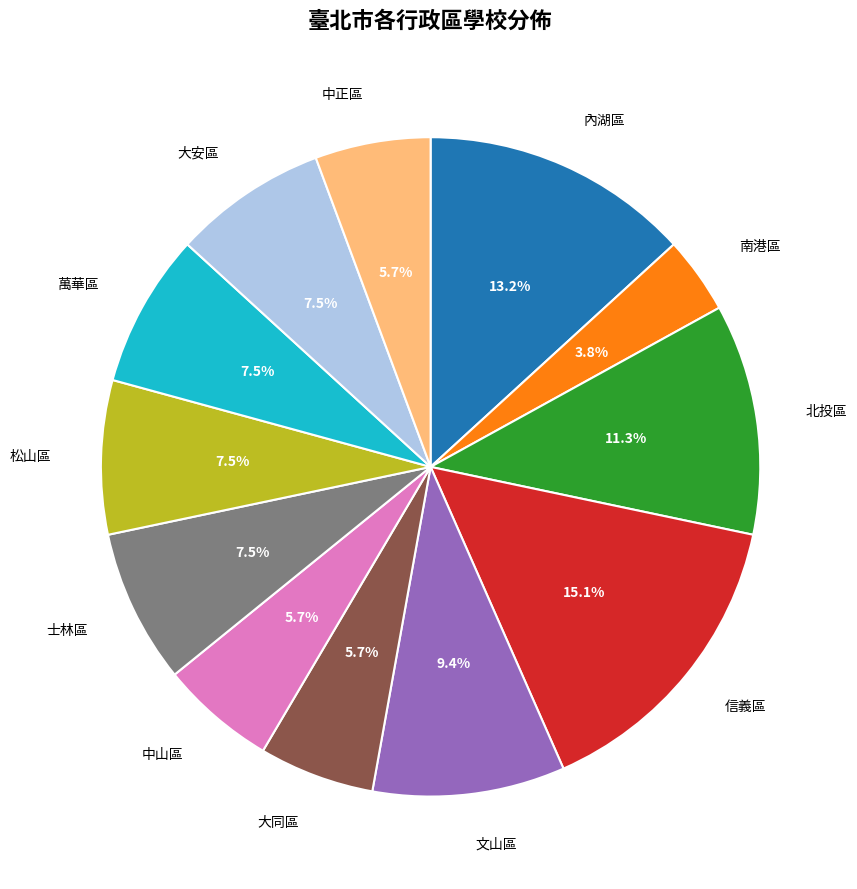

To the nearest percent, what is the difference between the largest and smallest slice percentages?

11%